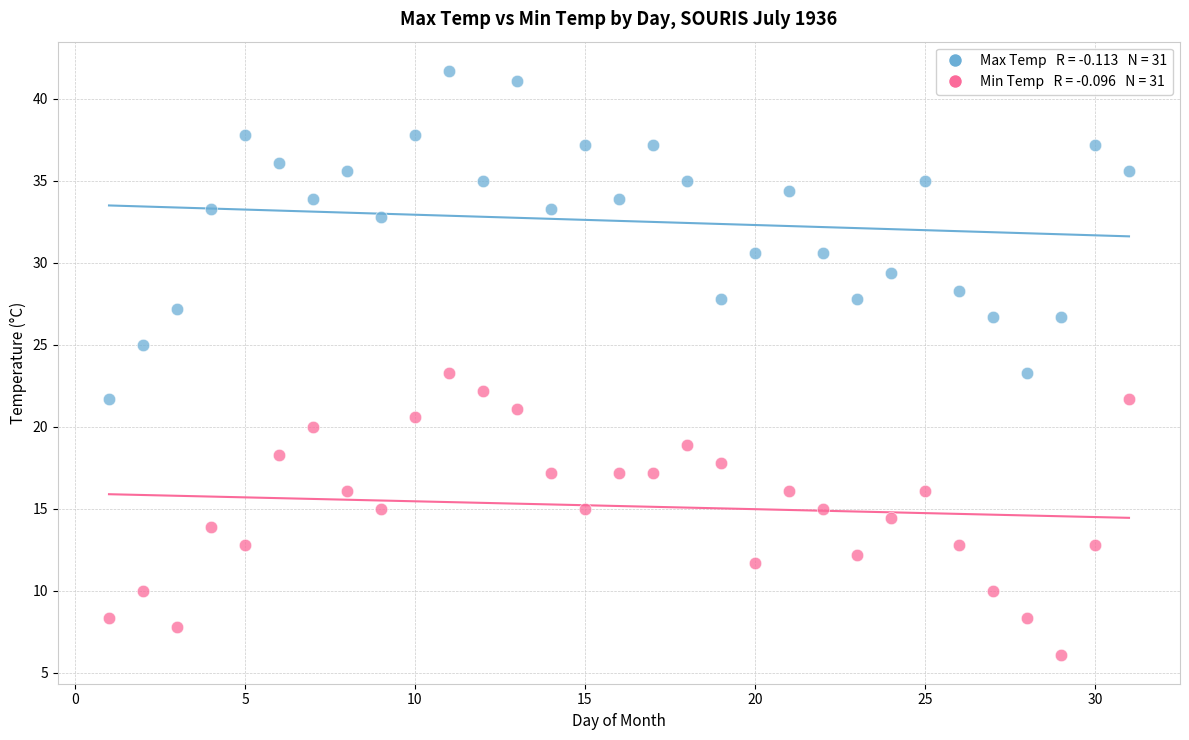

Across all data points, what is the range of Y values (max minus min)?

35.6